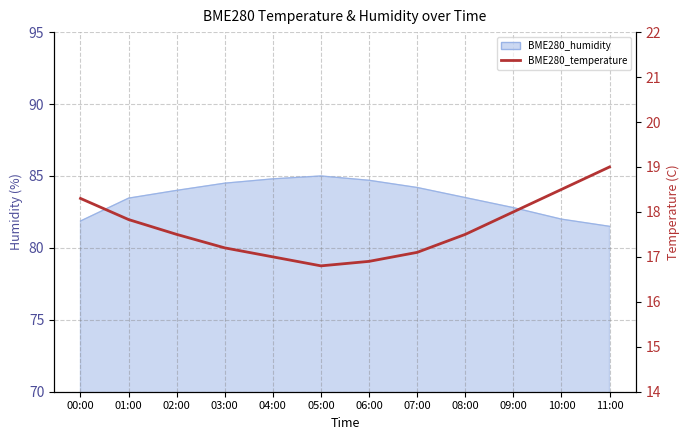

Does the chart display data point markers on the line(s)?

No